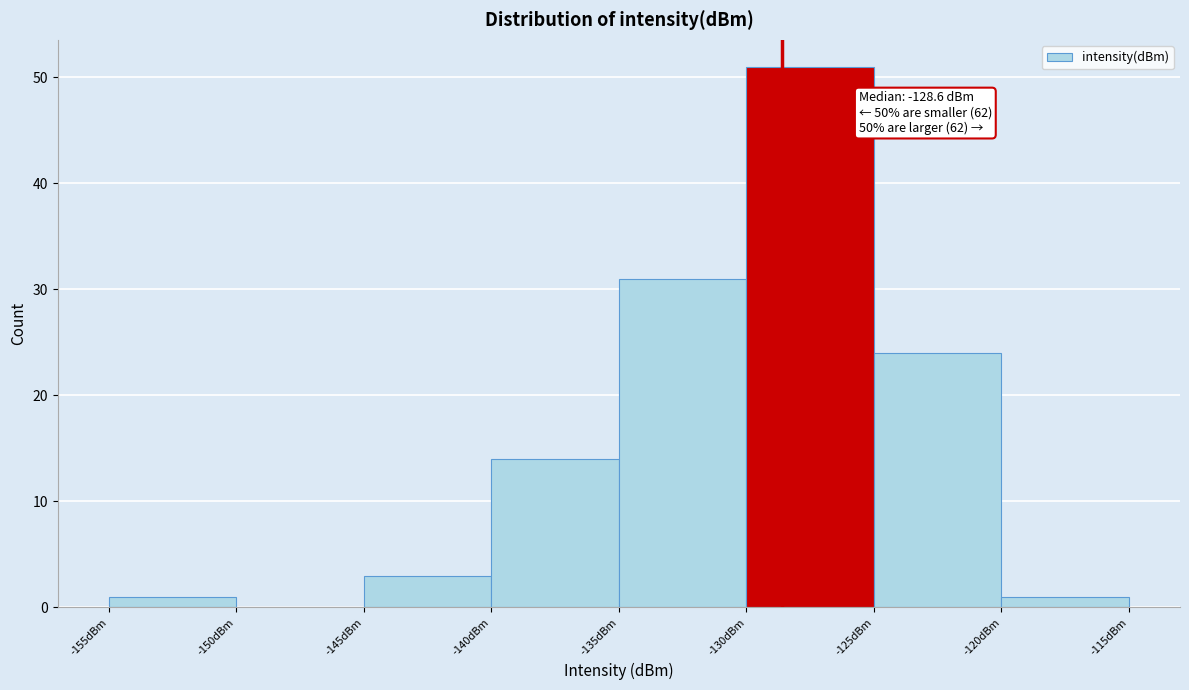

Over which range of the x-axis is the bar tallest?

-130 to -125